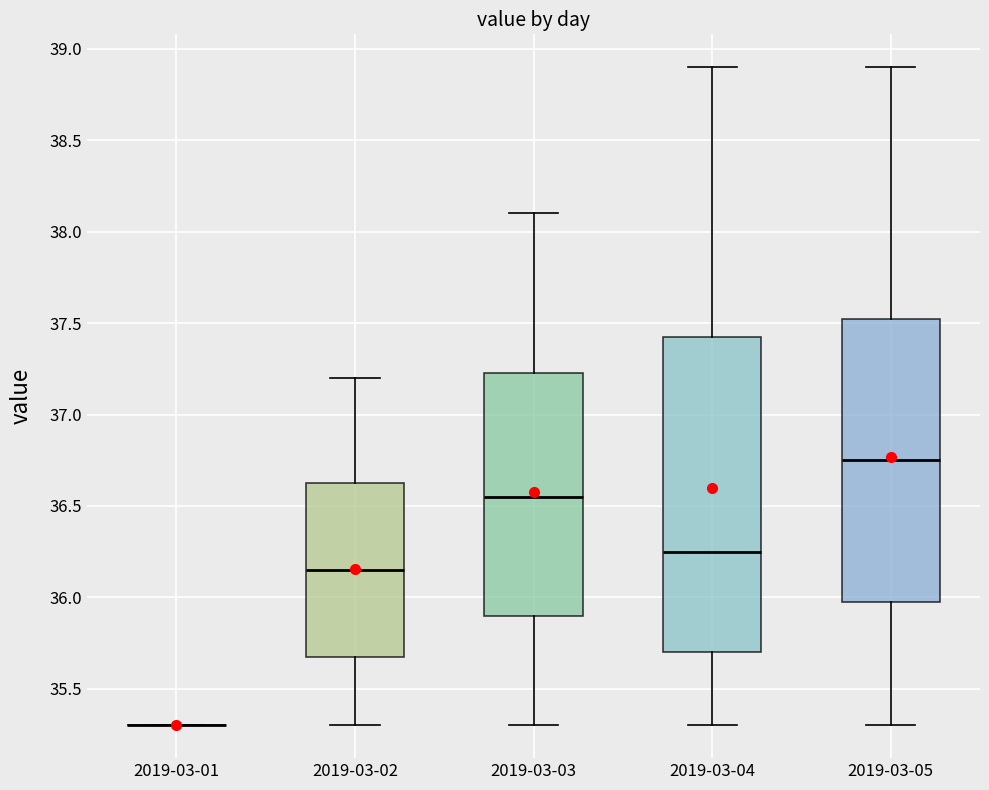

Reading left to right, transcribe this box plot: for each box, give where its median line is, the range the box spans, and where its two whiskers end, as read against the y-axis. The values are not printed on the chart, so give them approximately, as read against the axis.

2019-03-01: box collapsed to a line at 35.30, whiskers 35.30 to 35.30
2019-03-02: median 36.15, box 35.70 to 36.65, whiskers 35.30 to 37.20
2019-03-03: median 36.55, box 35.90 to 37.25, whiskers 35.30 to 38.10
2019-03-04: median 36.25, box 35.70 to 37.45, whiskers 35.30 to 38.90
2019-03-05: median 36.75, box 36.00 to 37.55, whiskers 35.30 to 38.90